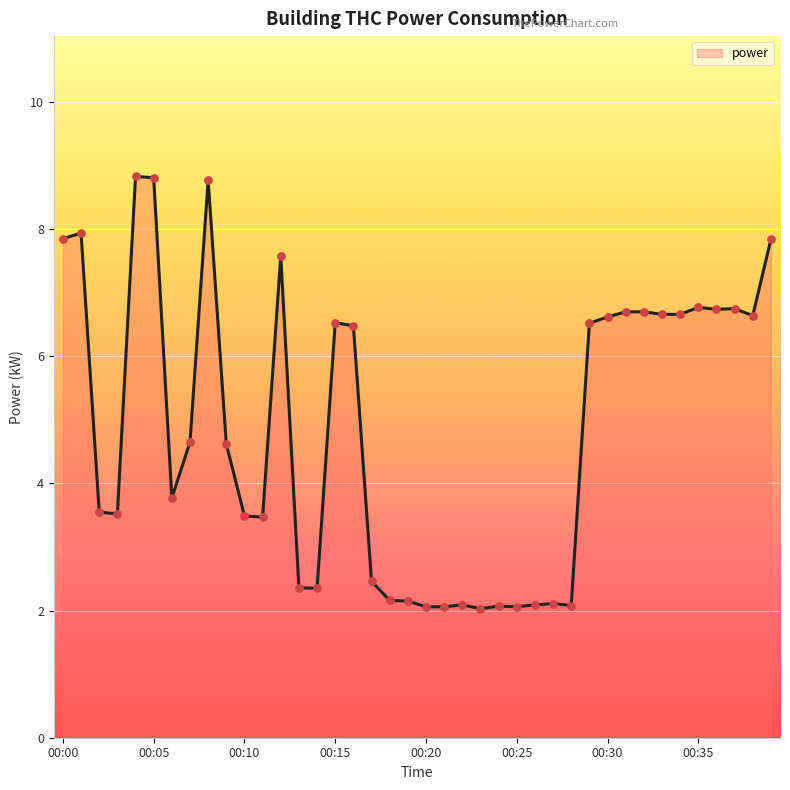

What is the difference between the maximum and minimum values?

6.8